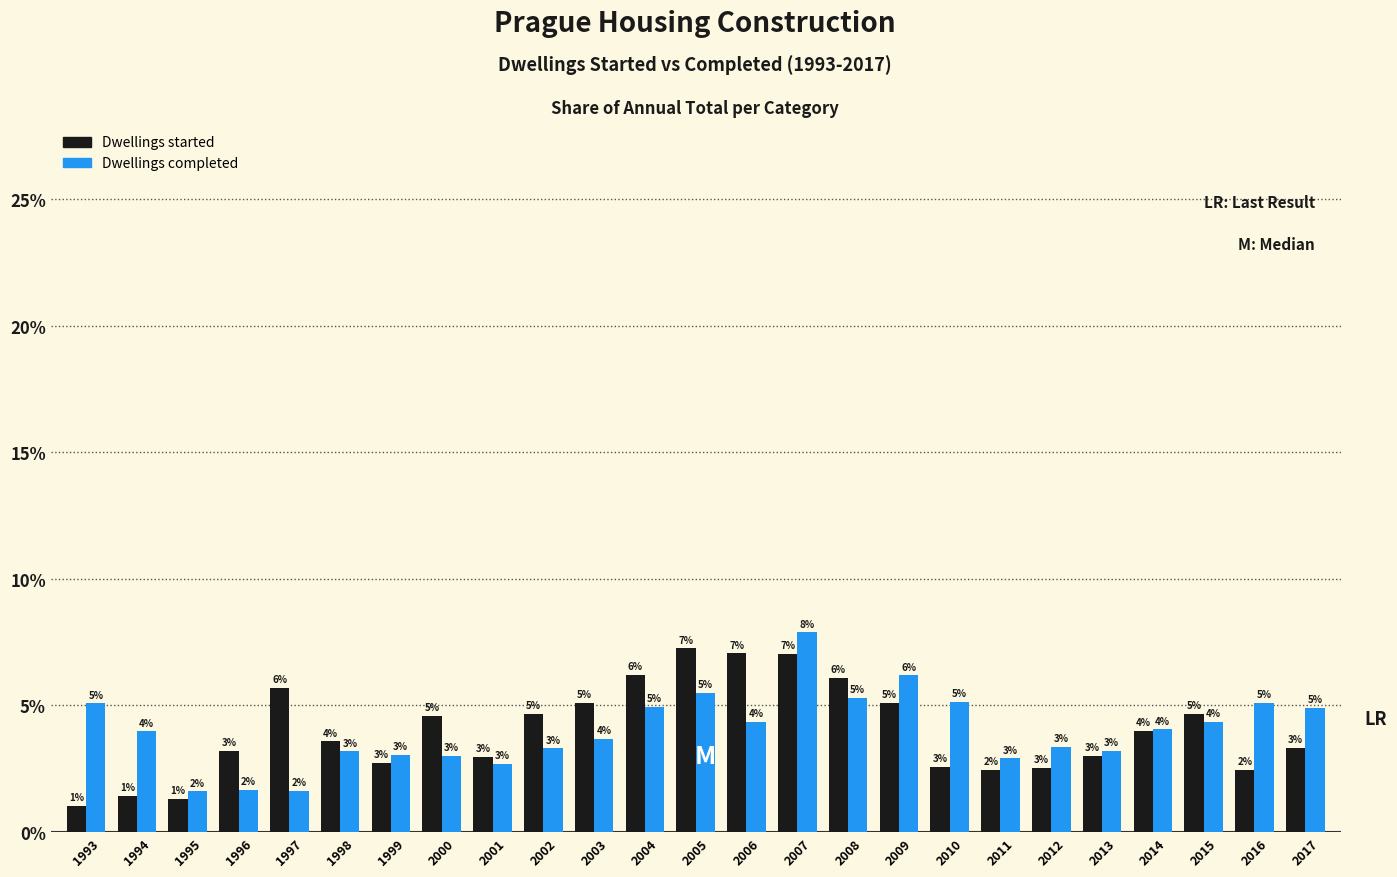

What is the sum of all Dwellings started values?

100.0